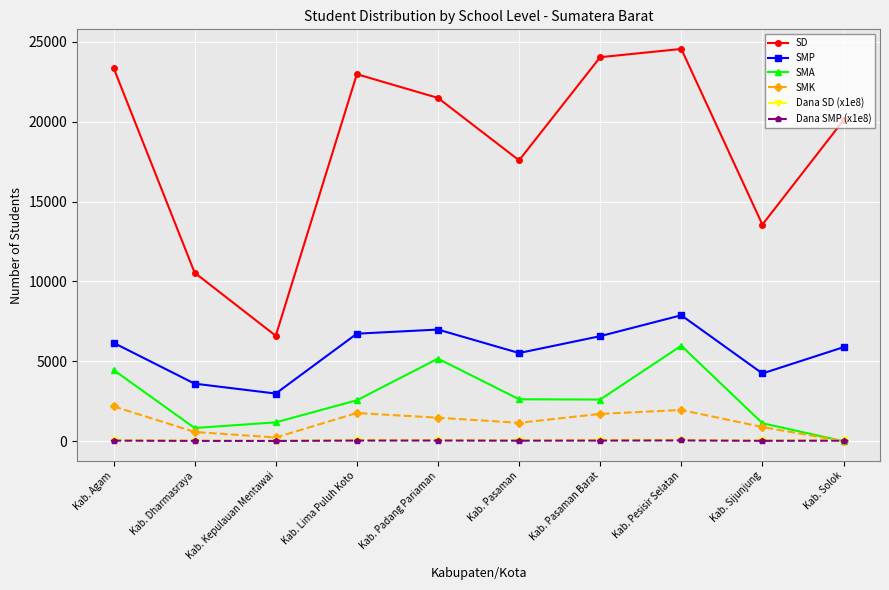

In SD, how many points are lower than both neighbors (excluding endpoints)?

3